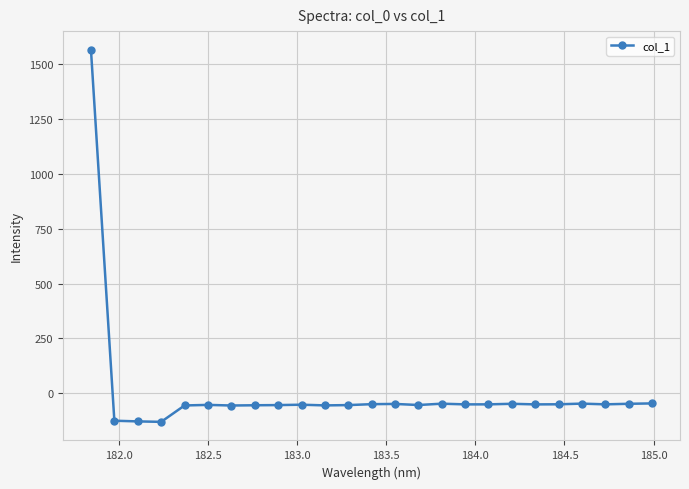

True or false: the data has more than 0 interior local peaks.

True